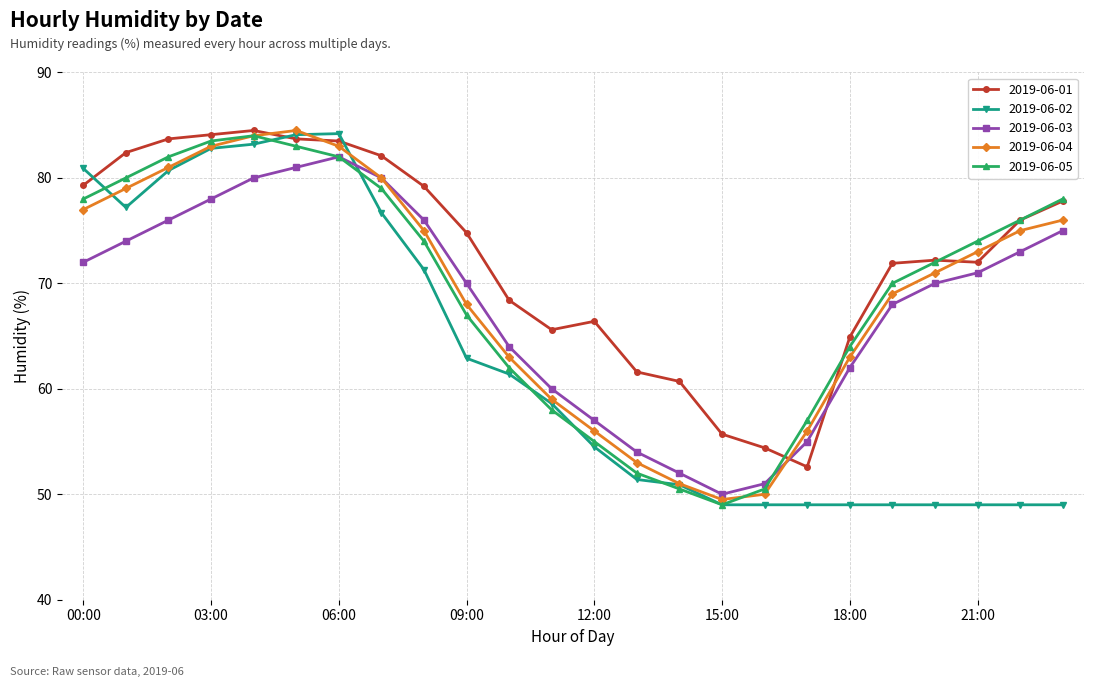

True or false: 2019-06-04 has more than 2 interior local peaks.

False